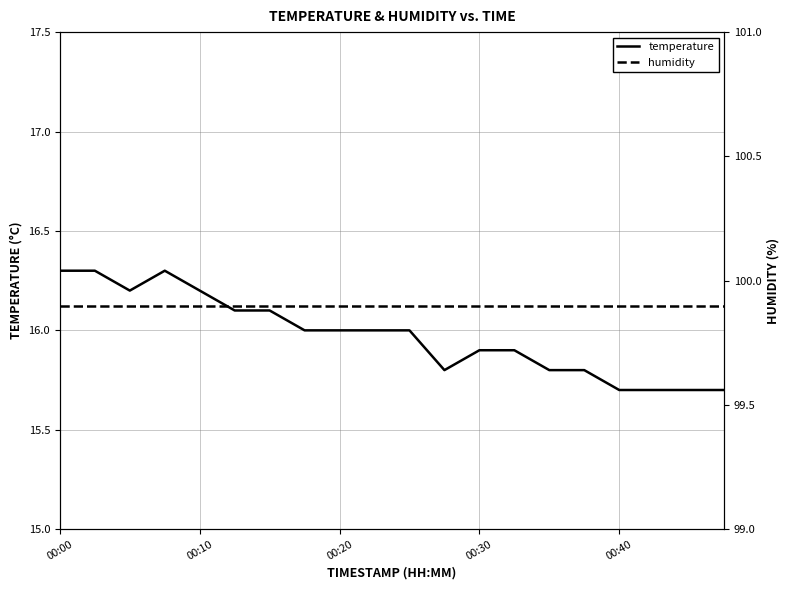

What position from the left is 00:00?

1